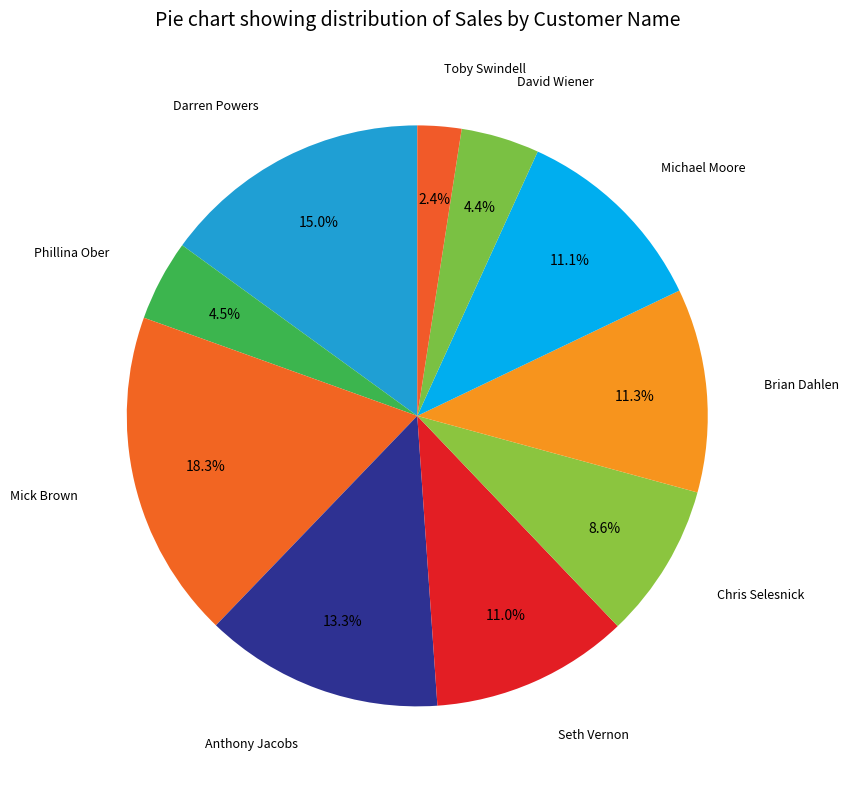

To the nearest percent, what is the average slice percentage?

10%